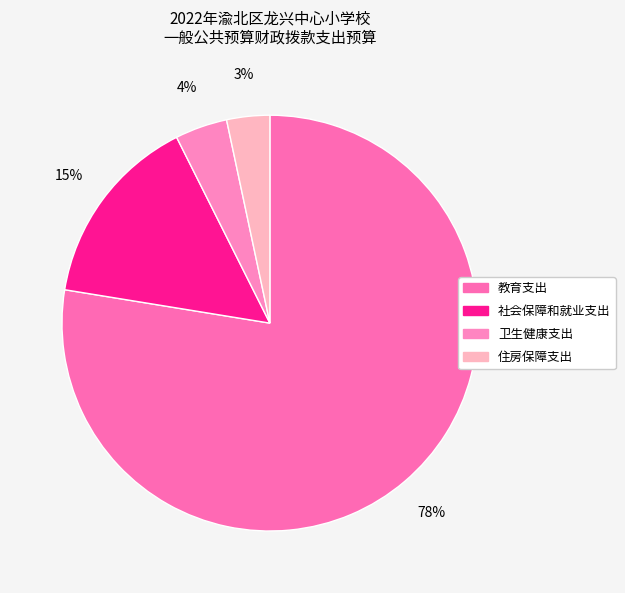

Is it true that 社会保障和就业支出 is 15% of the pie?

True